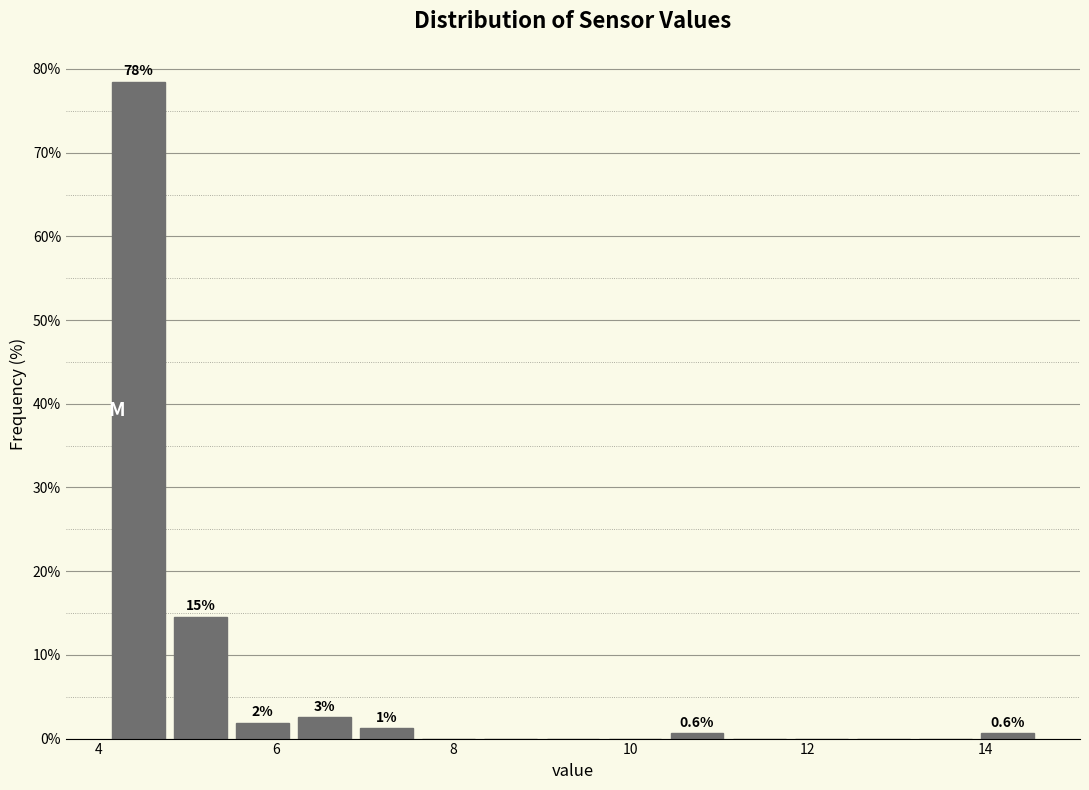

Read against the x-axis, roughly where is the centre of the tallest bar?

4.4